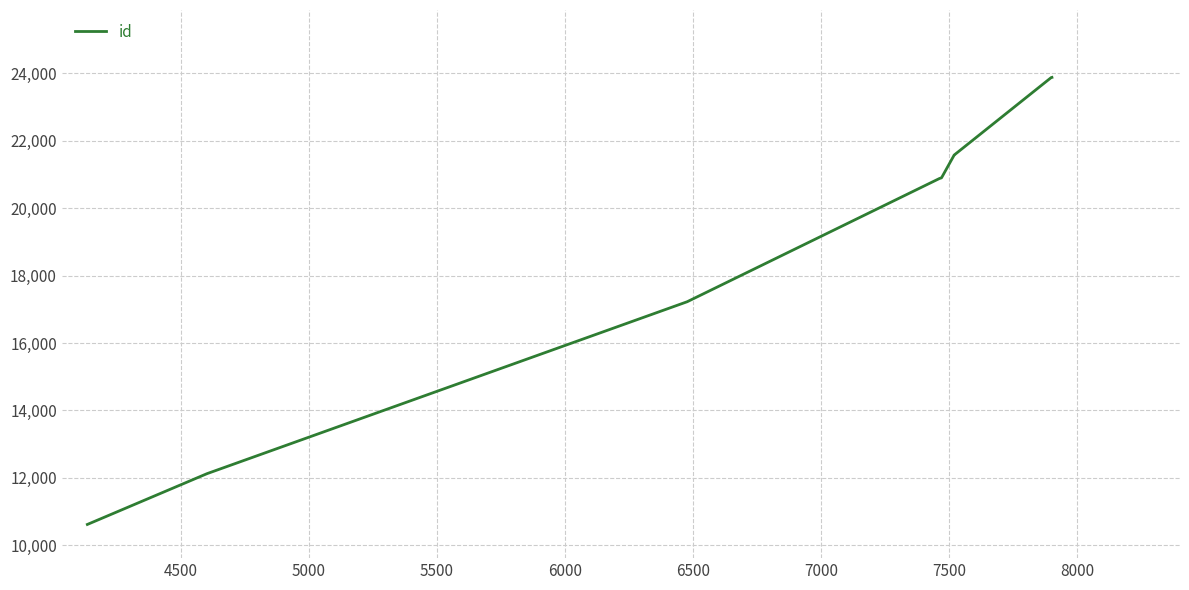

How many values are below 20904?

5